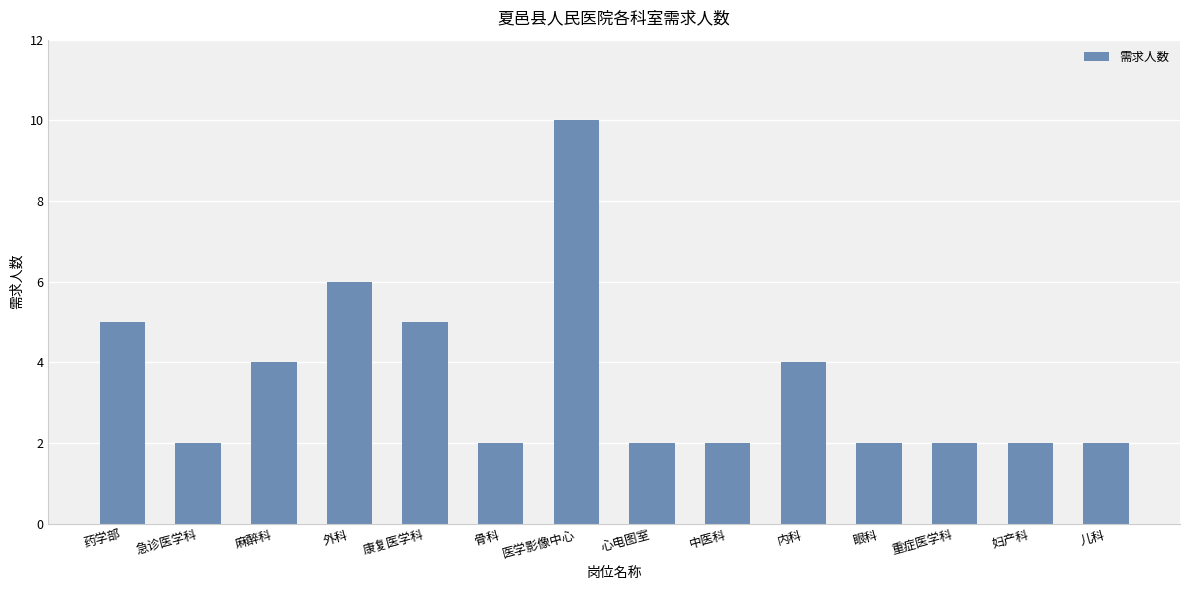

What is the greatest value displayed?

10